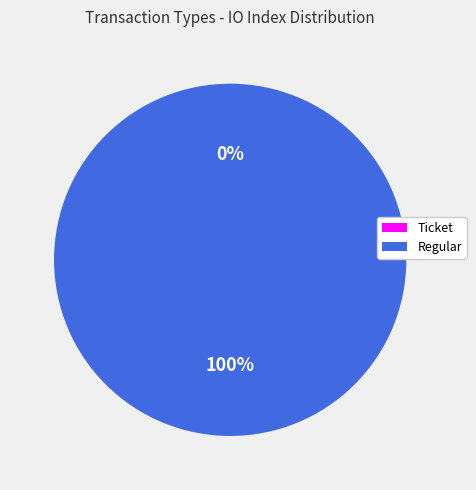

Combined, do Regular (io_index=19) and Ticket (io_index=0) account for over 50%?

Yes